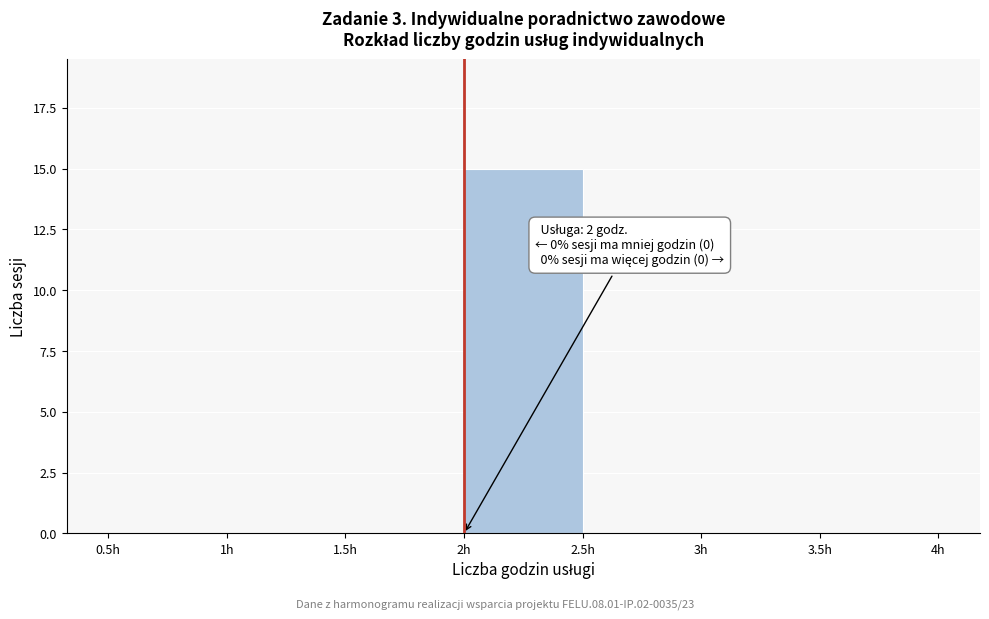

Which range on the x-axis has the tallest bar?

2.0 to 2.5